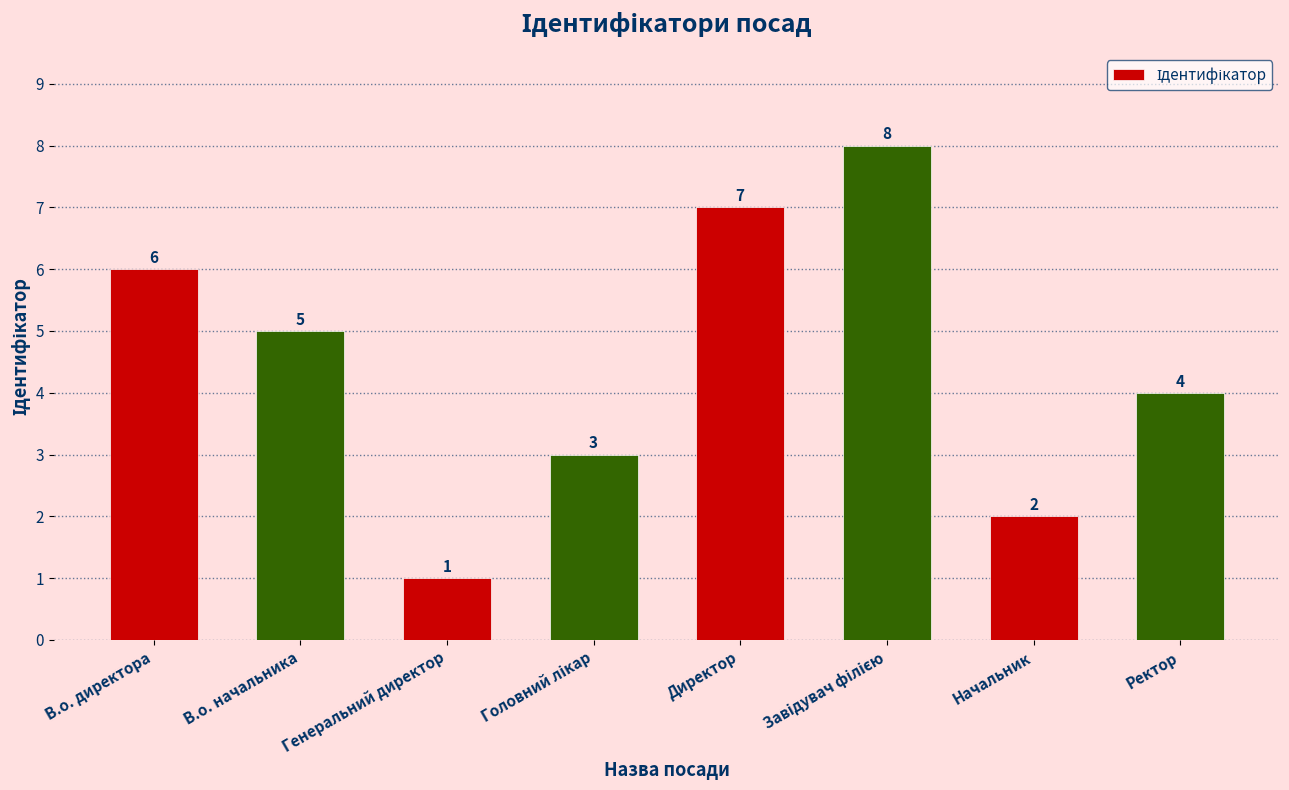

What is the greatest value displayed?

8